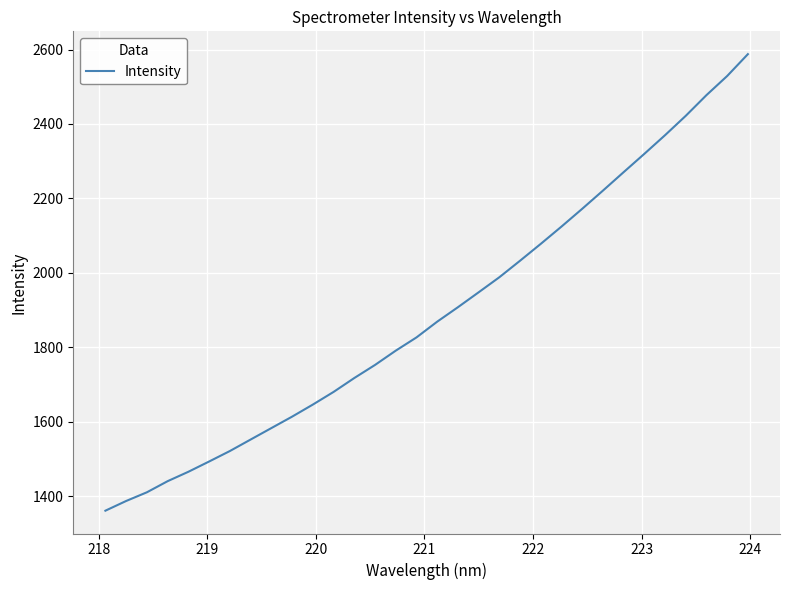

What is the greatest value displayed?

2587.5